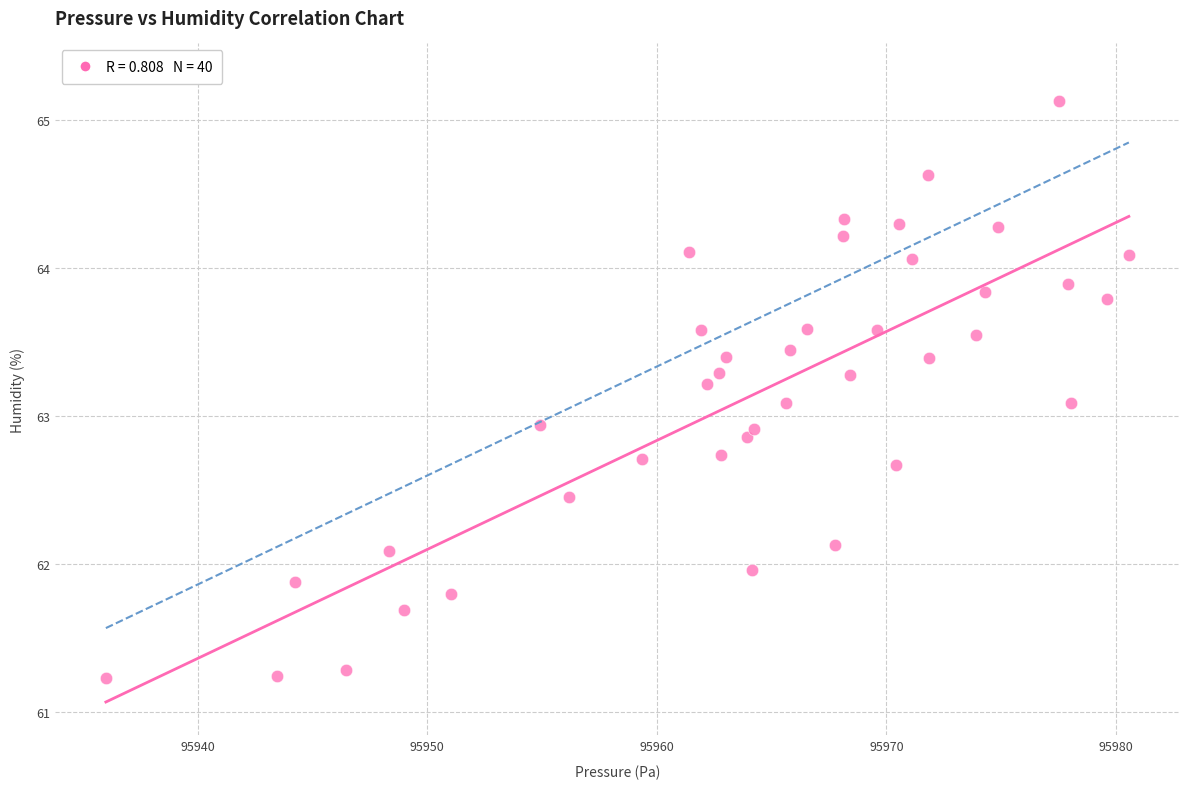

What is the range of Y values (max minus min)?

3.9